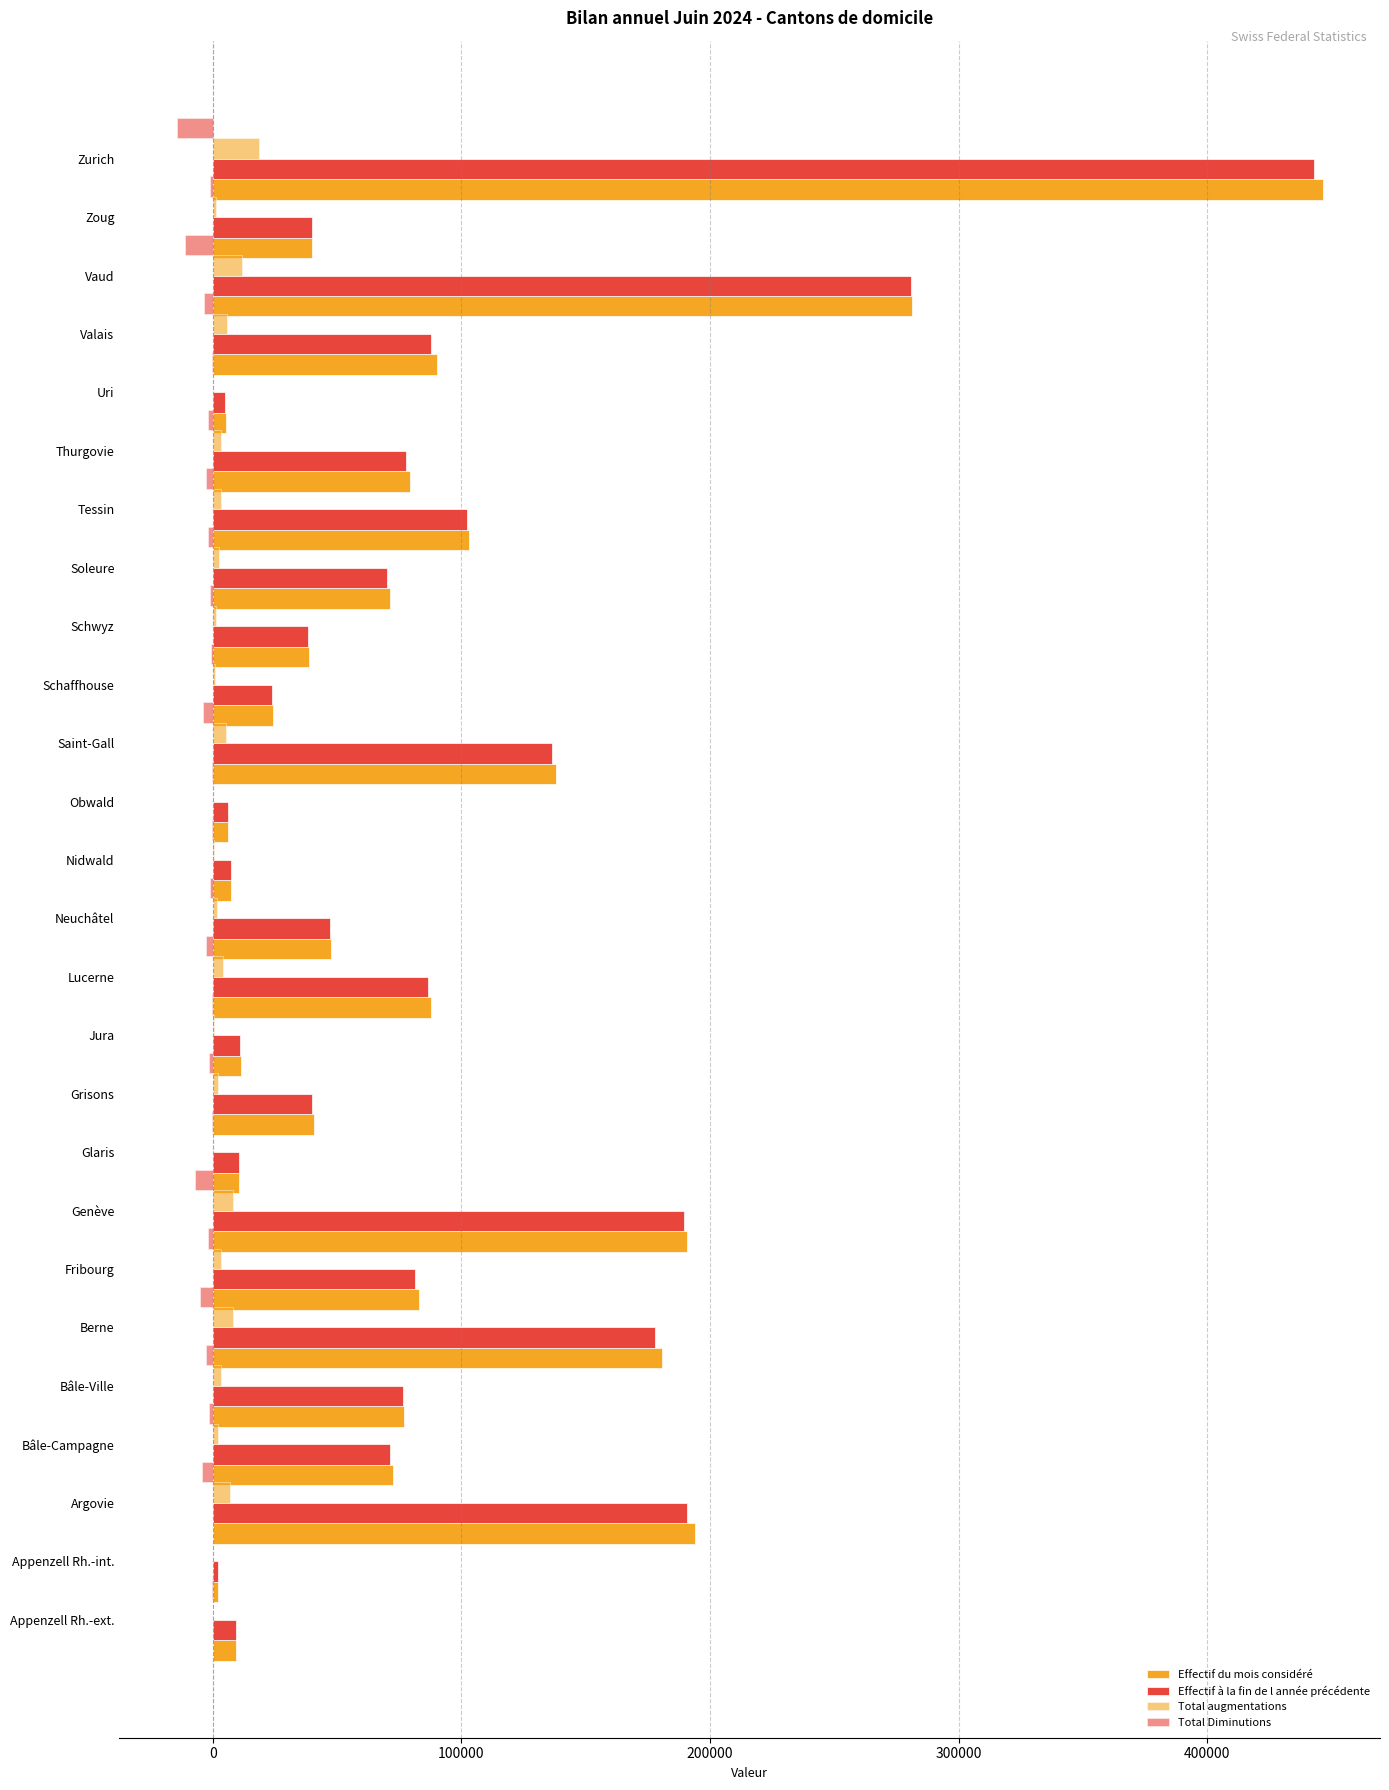

Rank the series by their maximum value, from lowest to highest.

Total Diminutions, Total augmentations, Effectif à la fin de l année précédente, Effectif du mois considéré